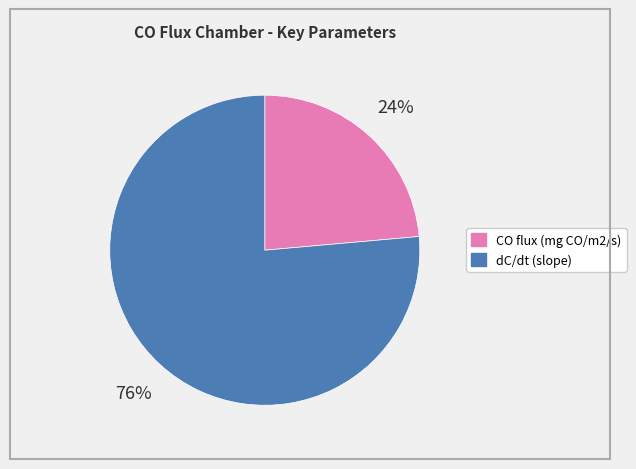

Count the number of slices in the pie.

2